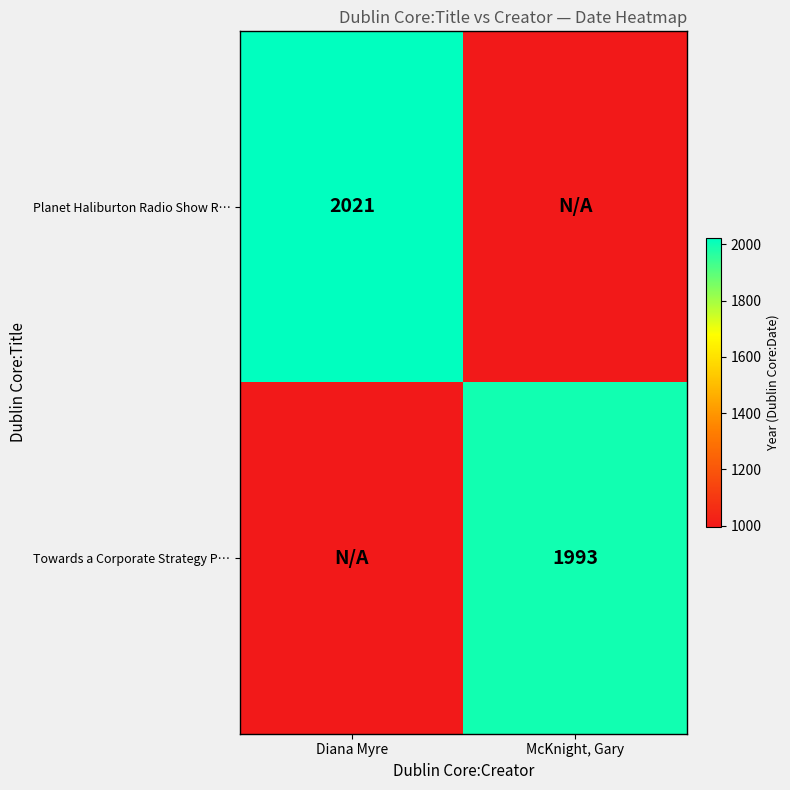

Is it true that Towards a Corporate Strategy P… equals 1993.0 at McKnight, Gary?

True